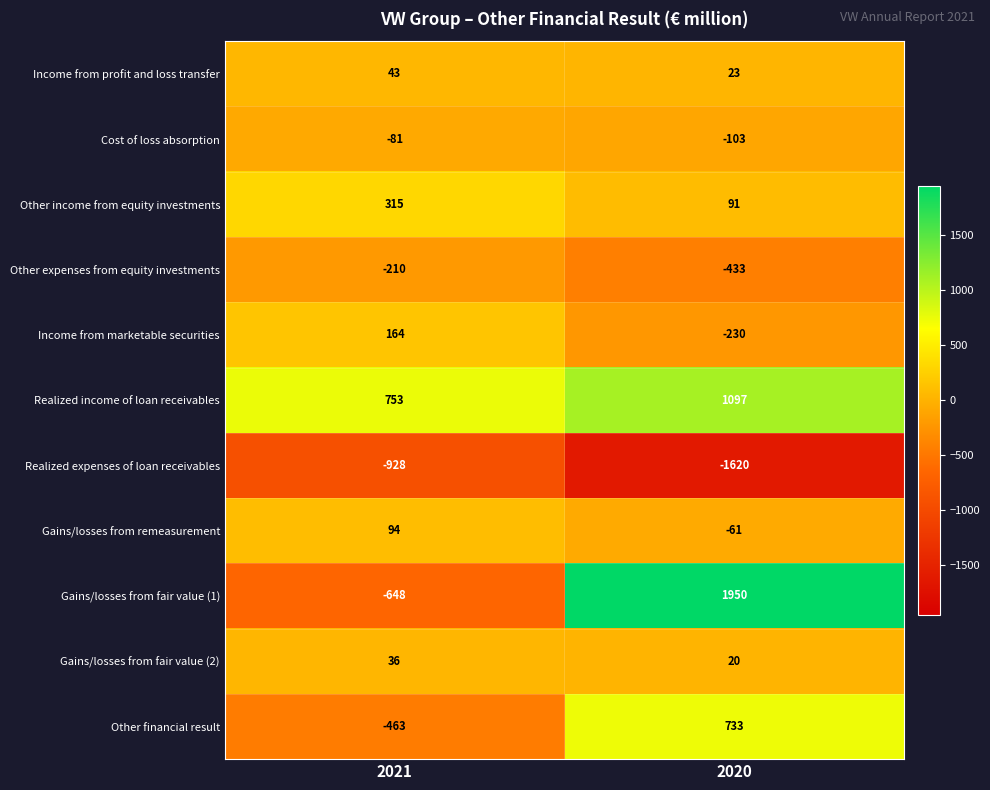

What is the sum of the Other expenses from equity investments values at 2021 and 2020?

-643